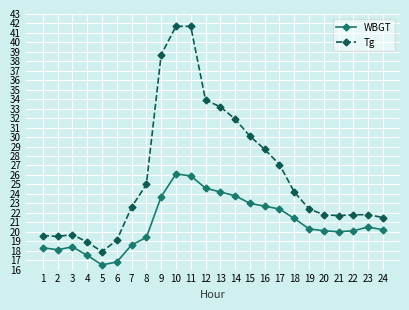

Between 10 and 23, which series saw the biggest shift?

Tg